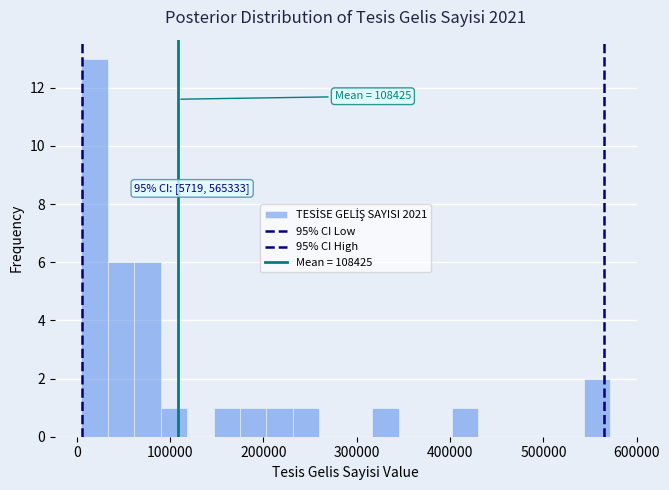

Read against the x-axis, roughly where is the centre of the tallest bar?

20000